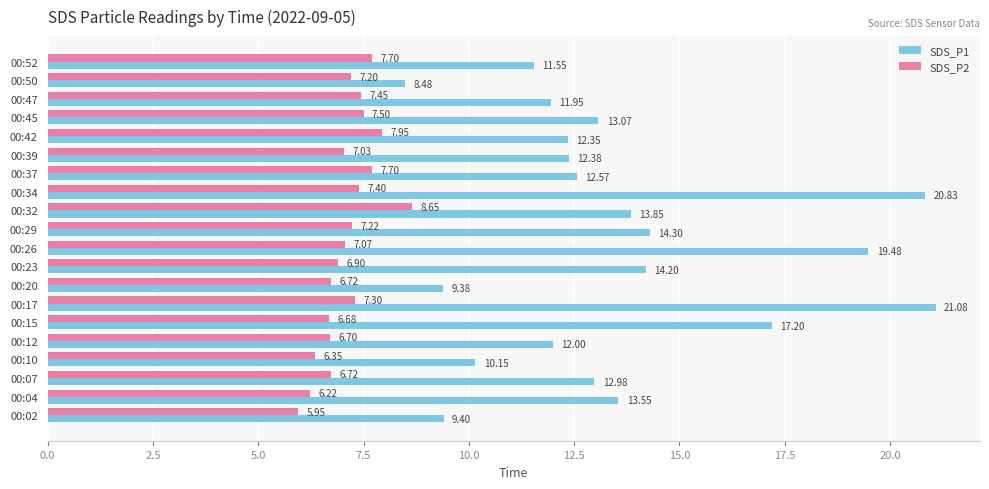

What is the sum of all SDS_P2 values?

142.4